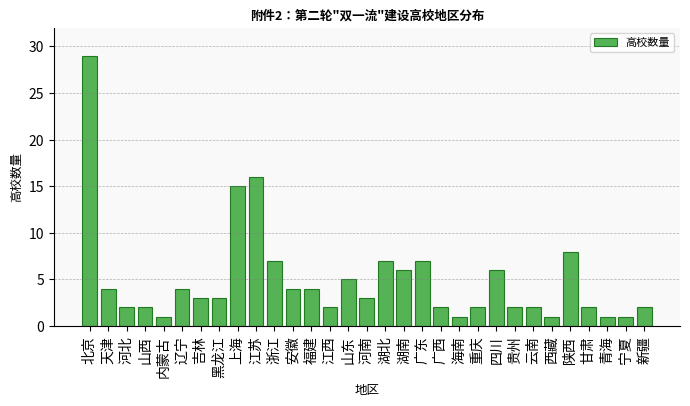

Which has a higher value, 江西 or 宁夏?

江西